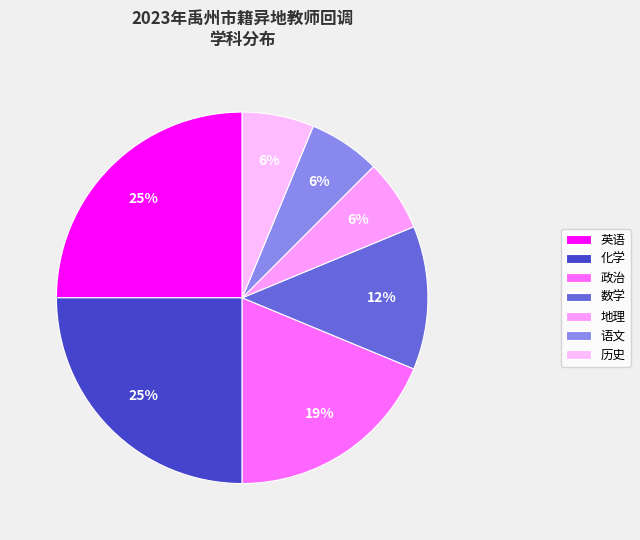

Does 政治 represent more than half of the total?

No